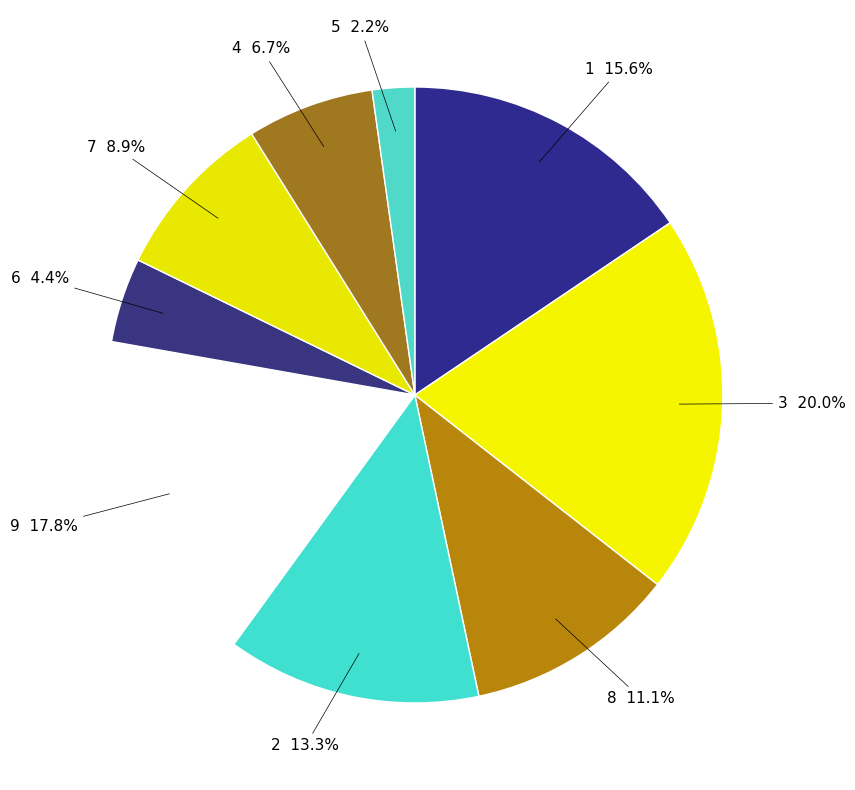

Count the number of slices in the pie.

9